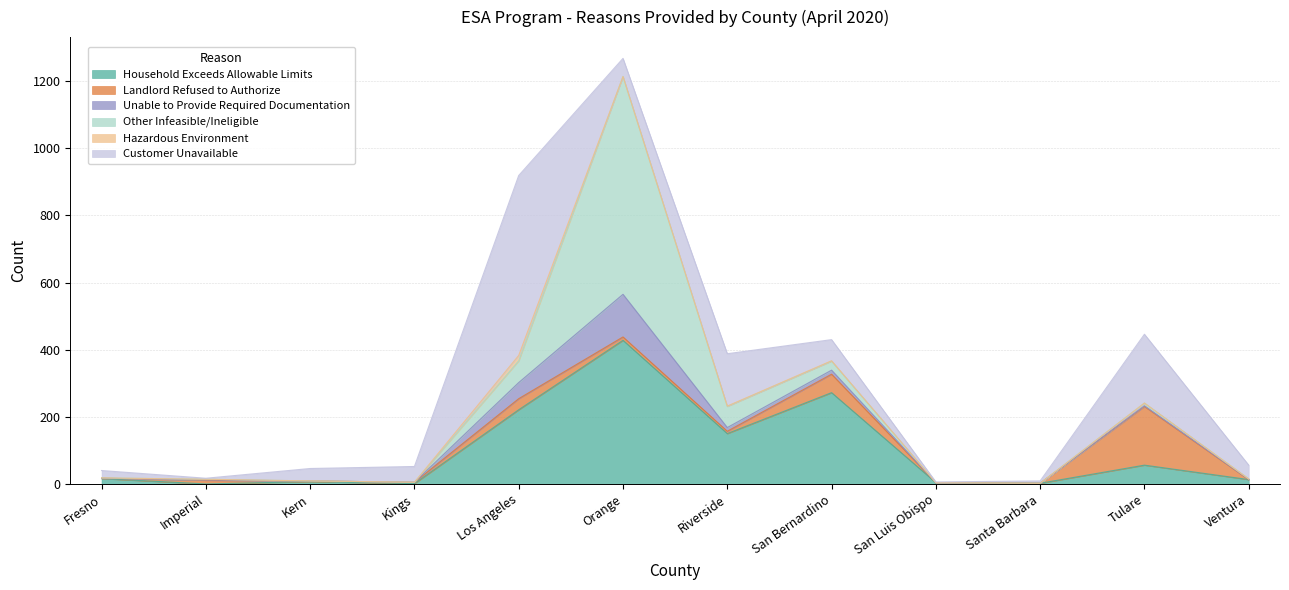

At which category does Unable to Provide Required Documentation reach its first local valley?

Riverside